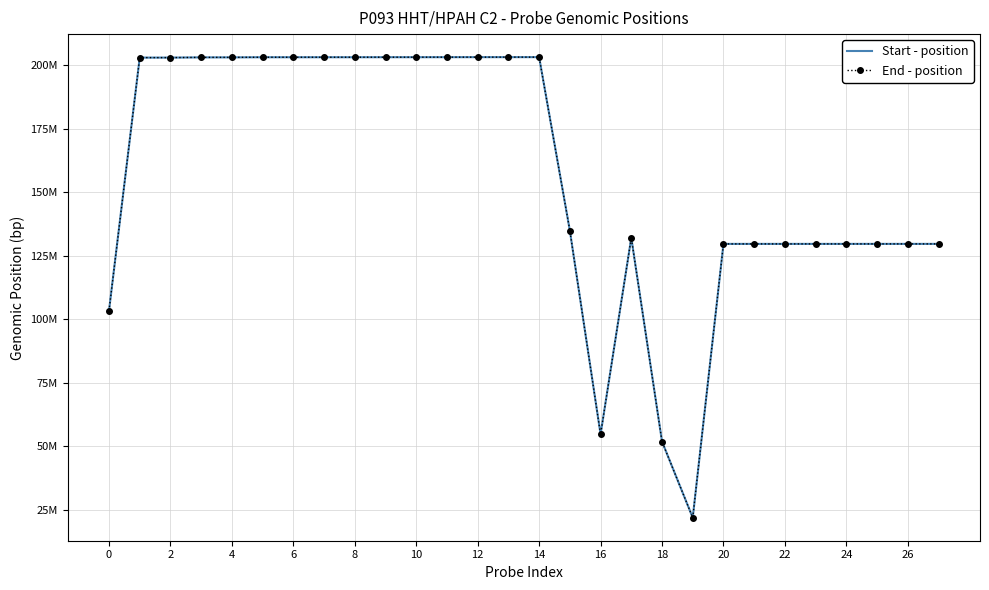

What are all the series names shown in the legend?

Start - position, End - position